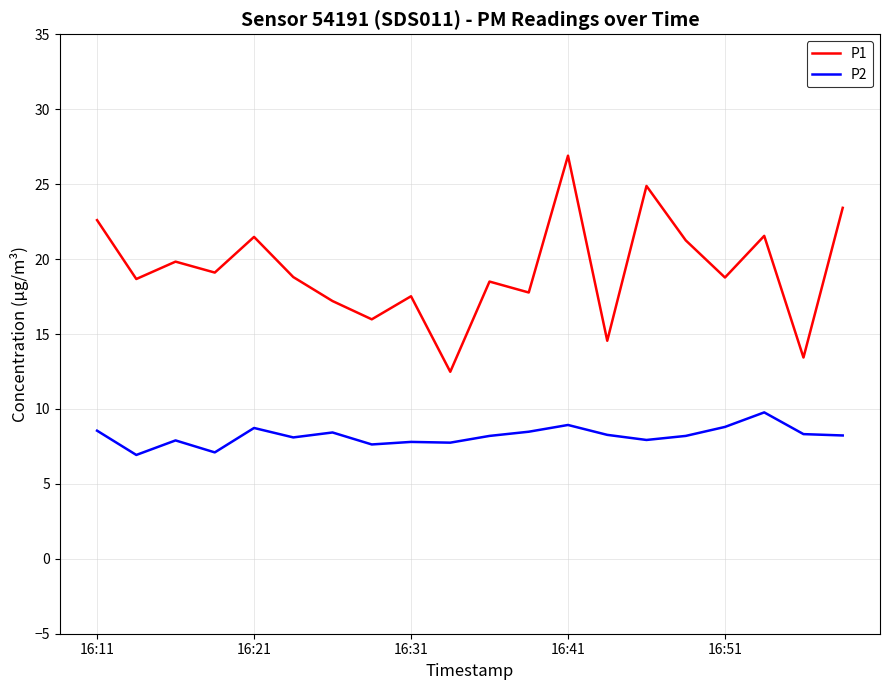

Rank the series by their maximum value, from highest to lowest.

P1, P2